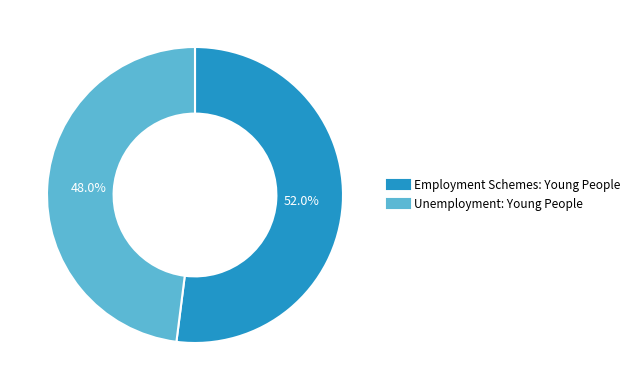

How many segments does this pie chart have?

2